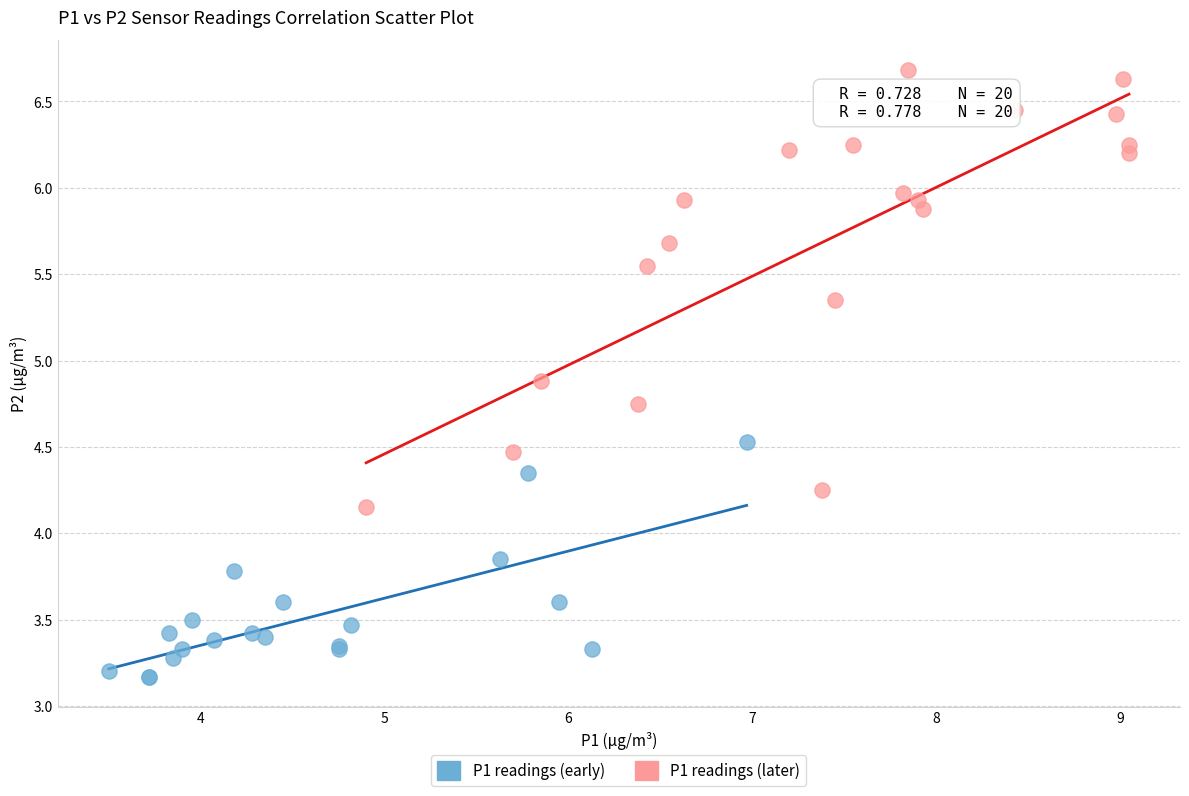

Which series contains the lowest Y value?

P1 readings (early)